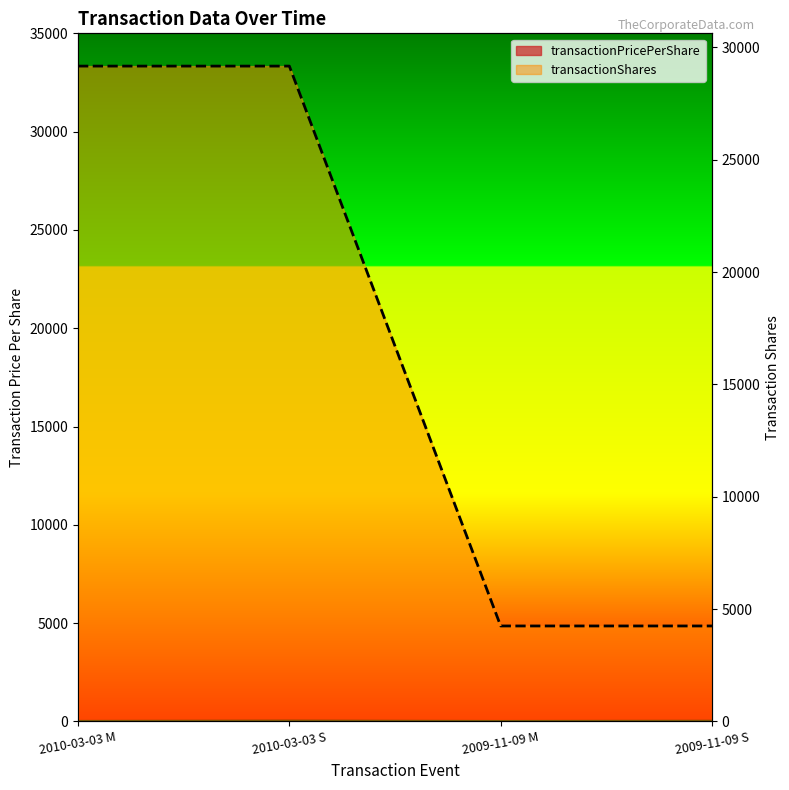

The transactionShares series shows 29172.0 at 2010-03-03 S. True or false?

True